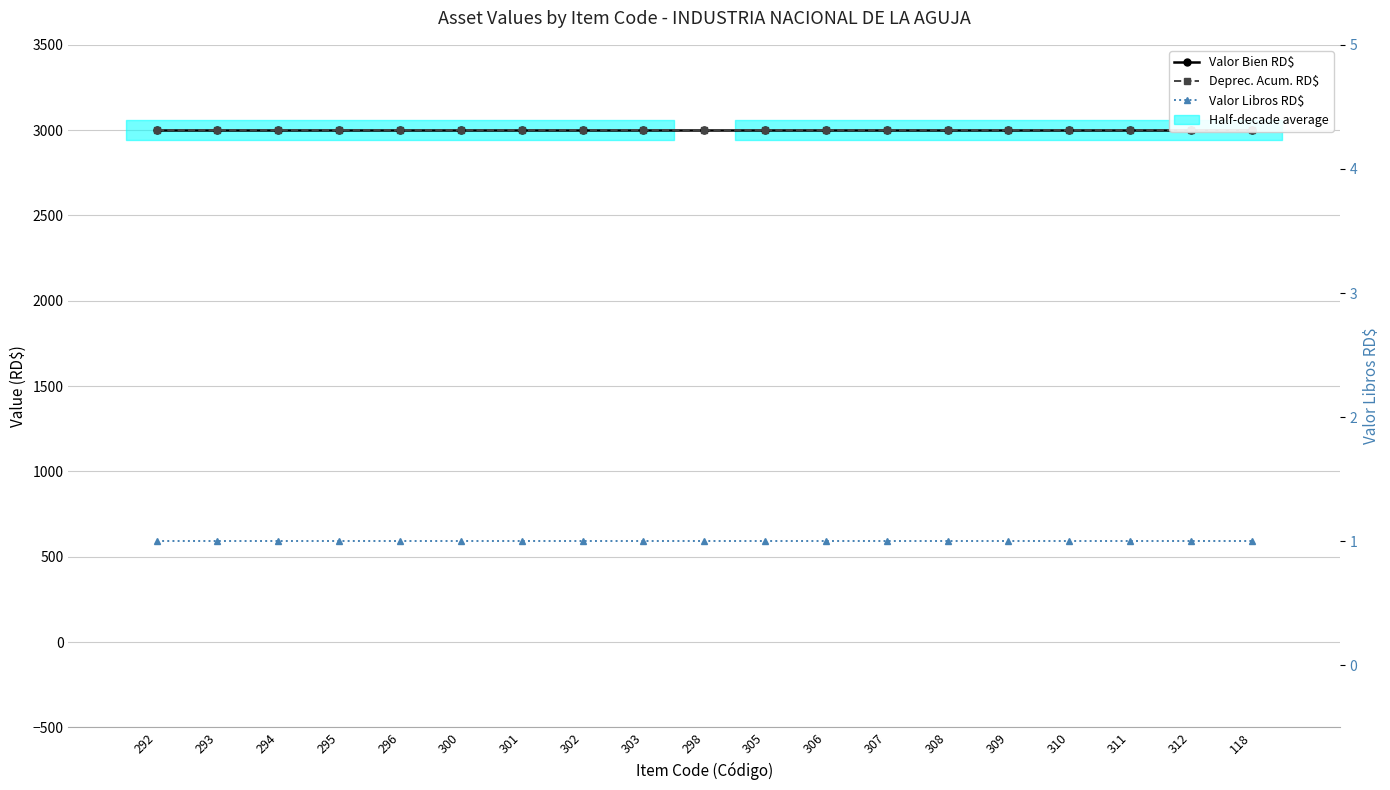

What is the highest value of the Deprec. Acum. RD$ series?

2999